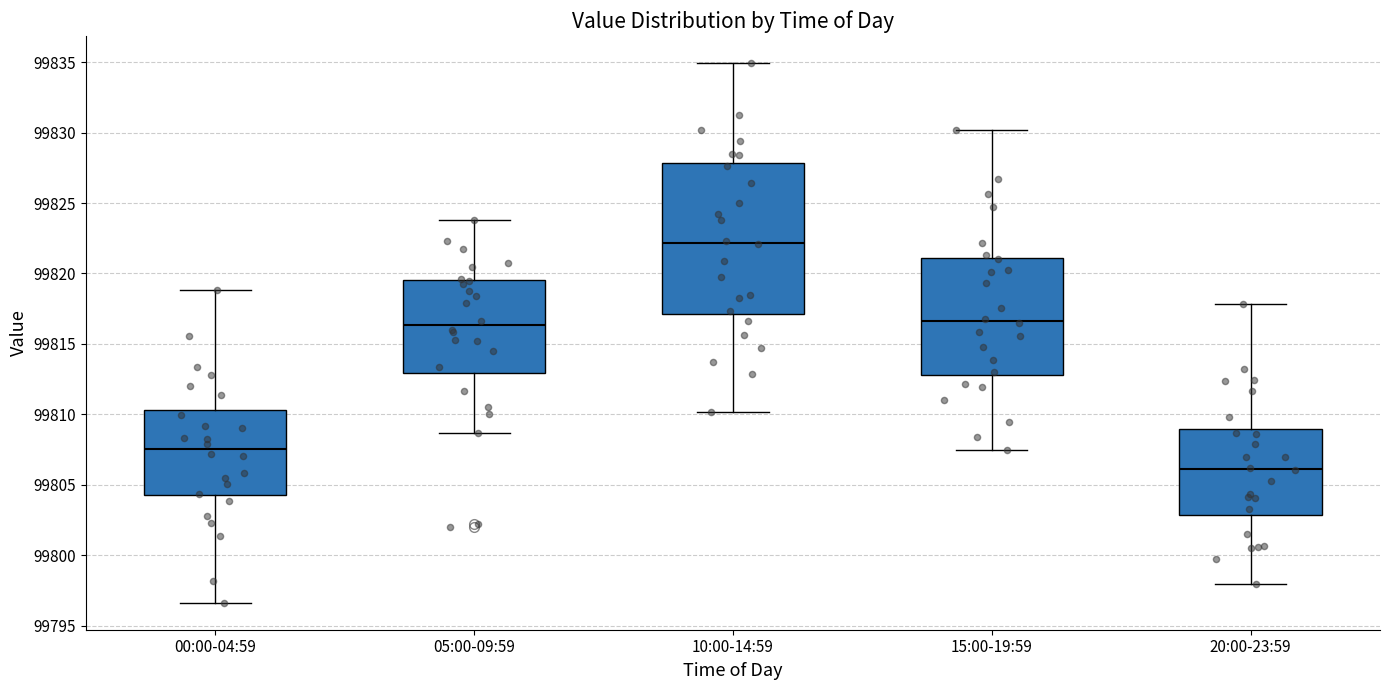

Where does the median line of the box for 05:00-09:59 sit on the y-axis? The values are not printed on the chart, so give them approximately, as read against the axis.

99816.5